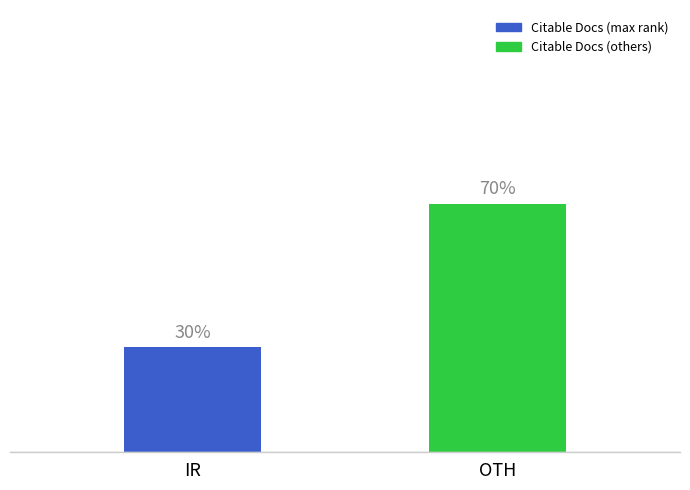

Are the bars horizontal?

No